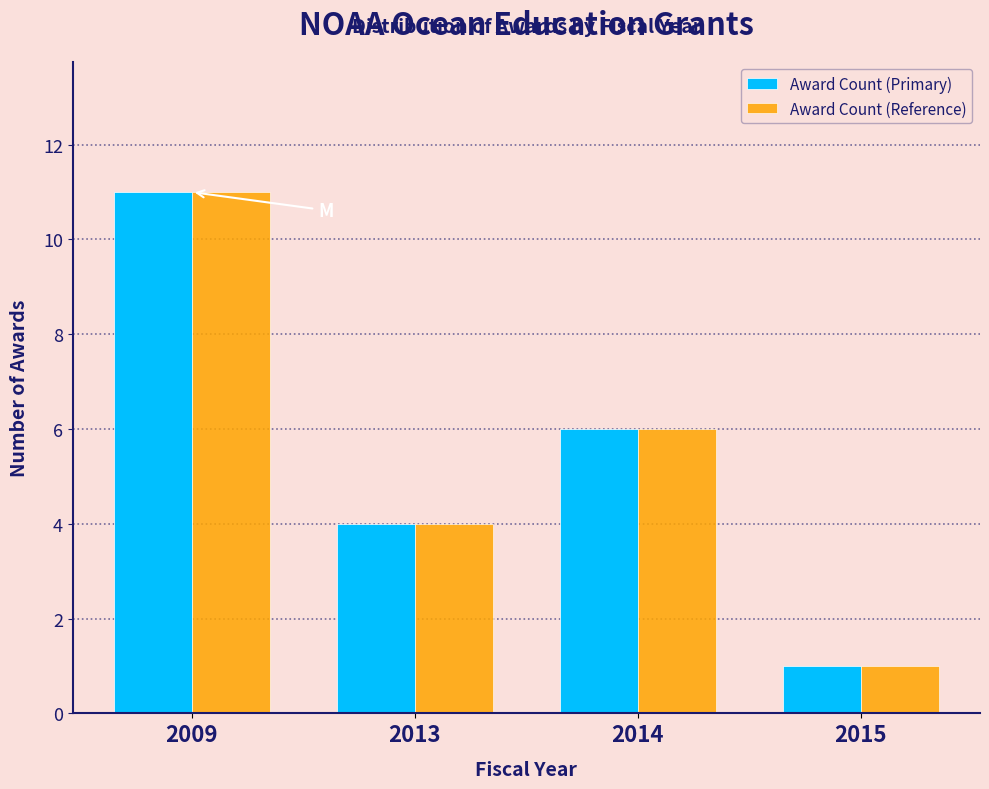

Reading left to right, transcribe all the data shown in this chart.

Award Count (Primary): 2009=11	2013=4	2014=6	2015=1
Award Count (Reference): 2009=11	2013=4	2014=6	2015=1